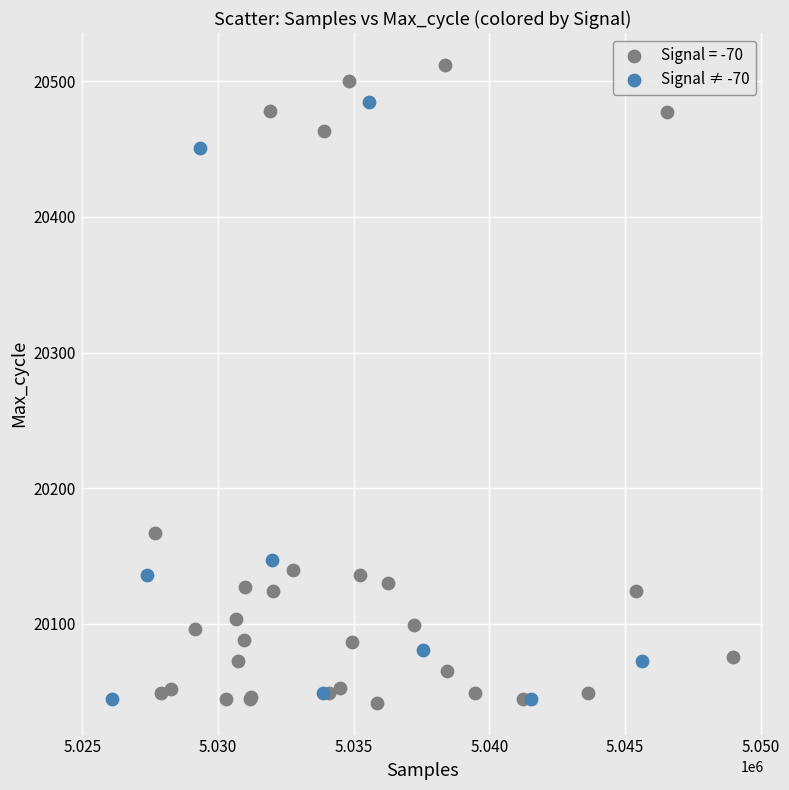

Which series reaches the maximum Y coordinate?

Signal = -70